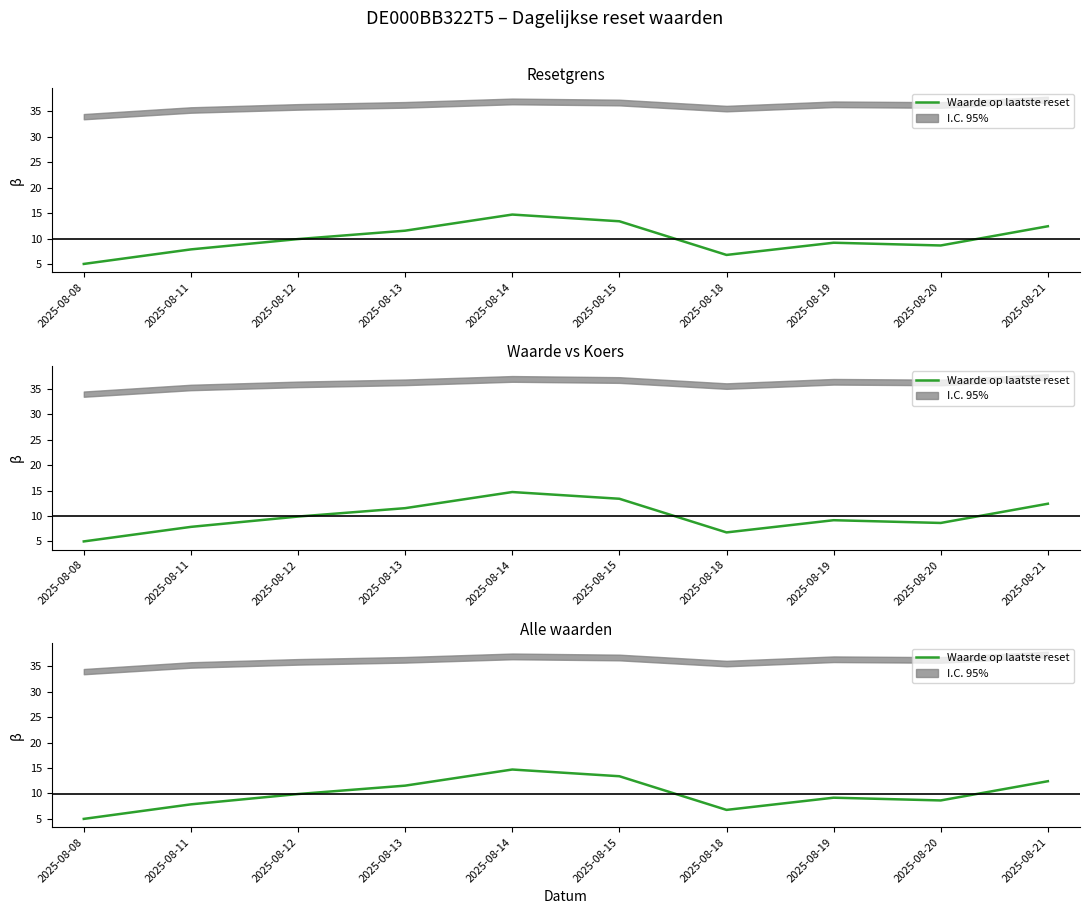

How many lines are shown in the chart?

1